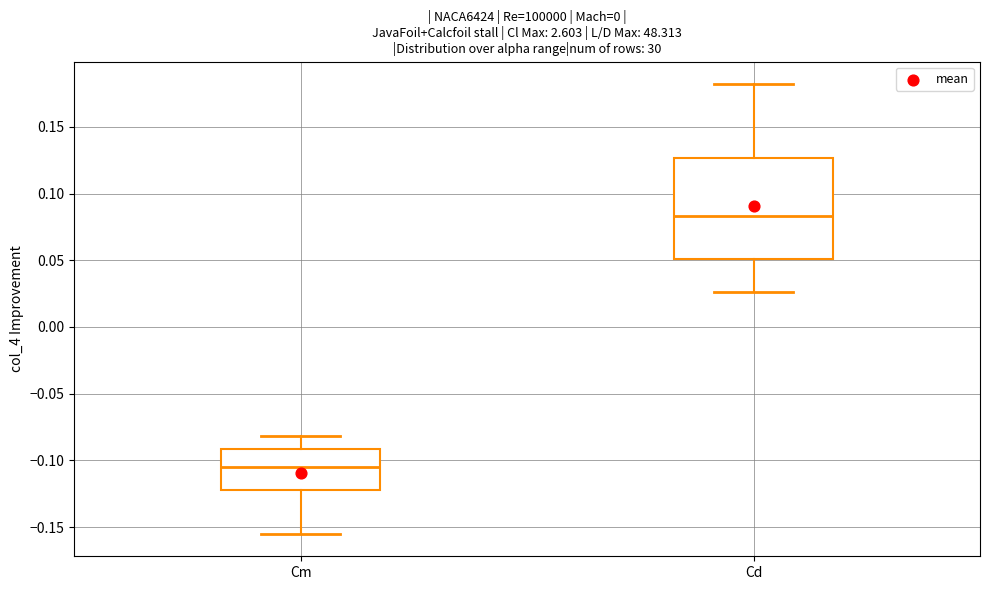

Reading left to right, transcribe this box plot: for each box, give where its median line is, the range the box spans, and where its two whiskers end, as read against the y-axis. The values are not printed on the chart, so give them approximately, as read against the axis.

Cm: median -0.105, box -0.120 to -0.090, whiskers -0.155 to -0.080
Cd: median 0.085, box 0.050 to 0.125, whiskers 0.025 to 0.180